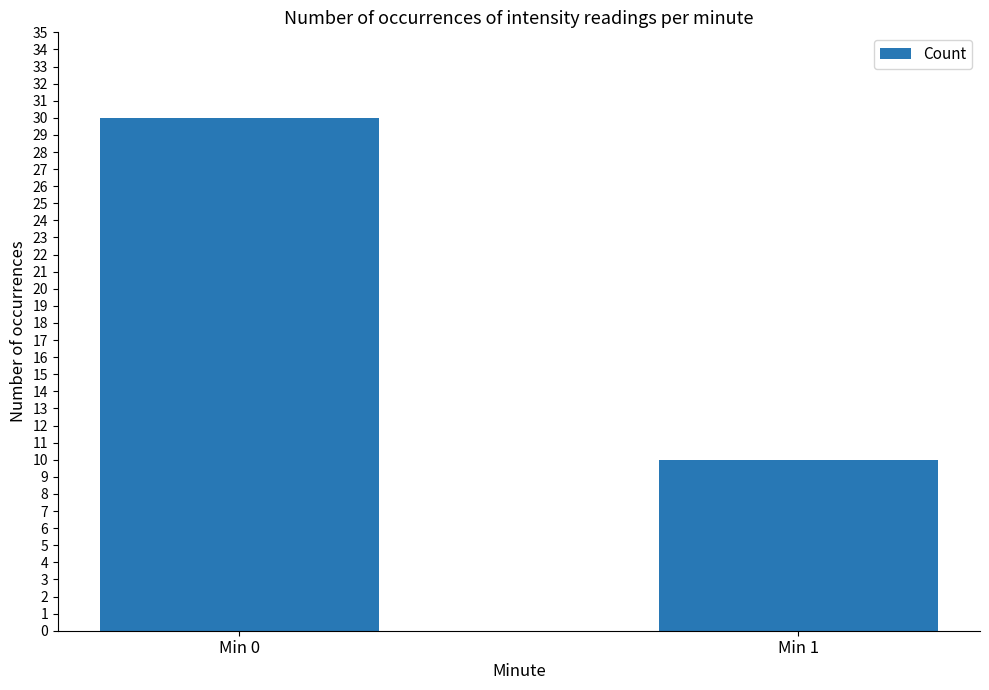

How many values are below 30?

1